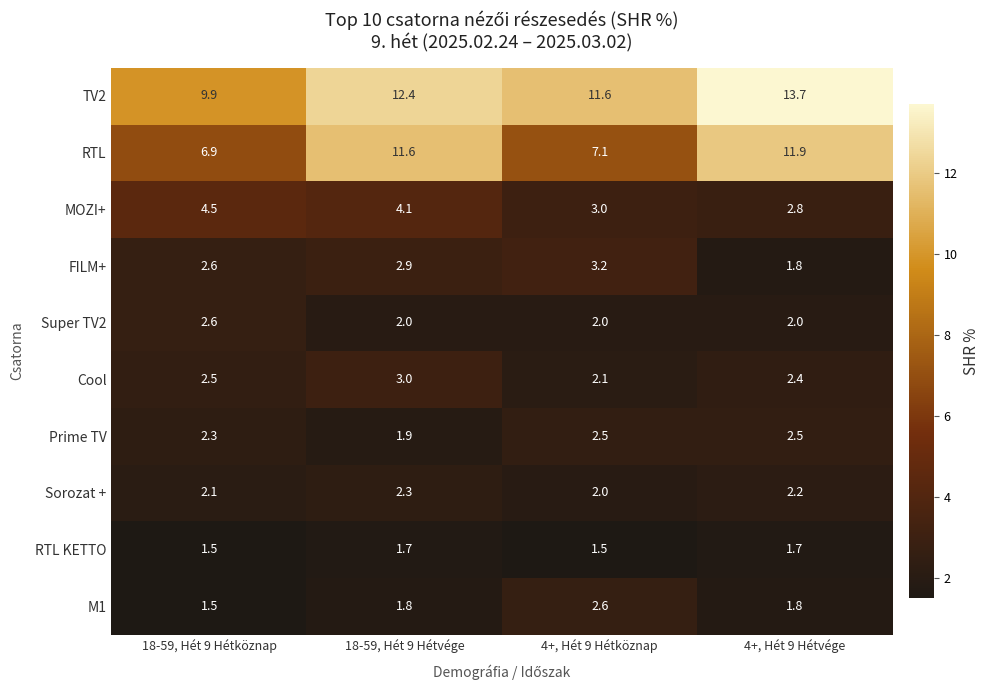

Which series has the largest total across all categories?

TV2